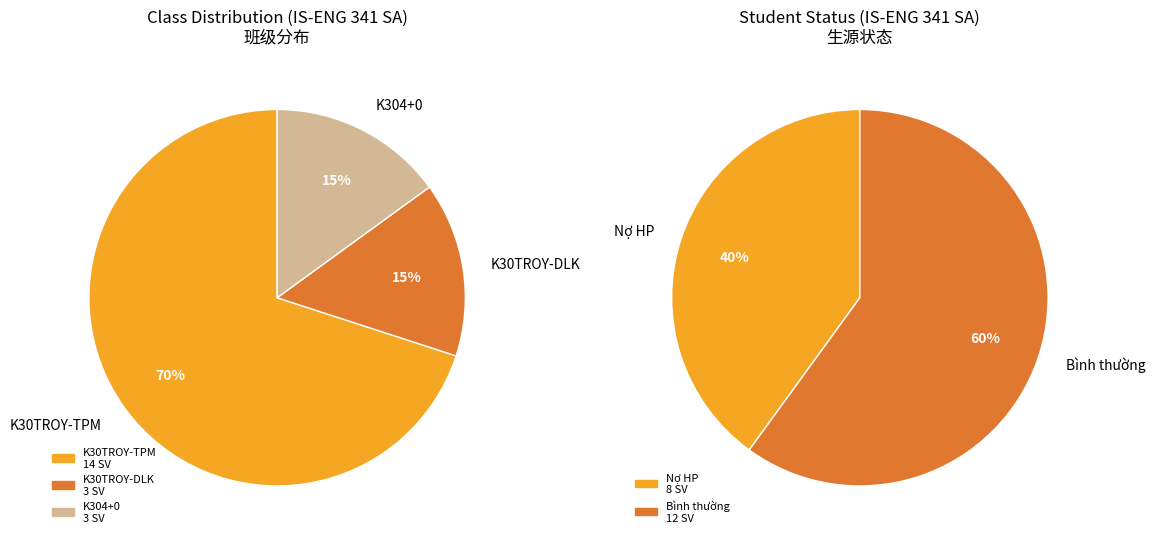

To the nearest percent, what portion does K304+0 represent?

15%